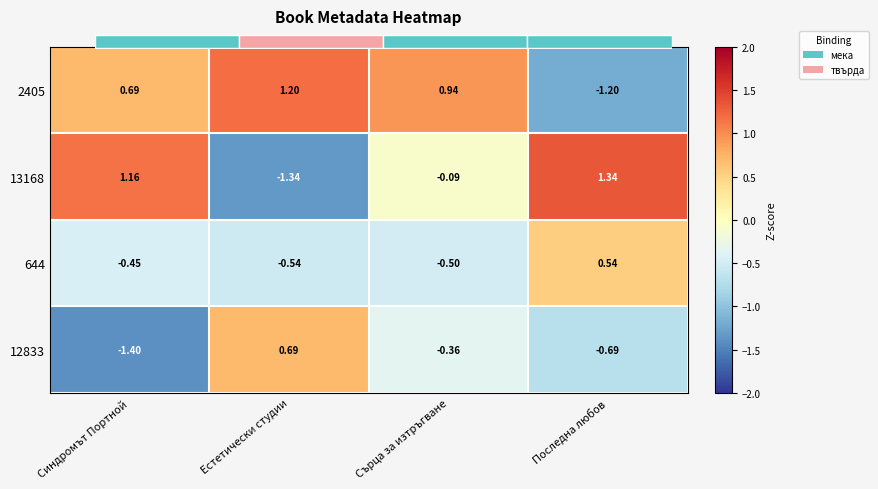

The 2405 series shows 0.7 at Синдромът Портной. True or false?

True